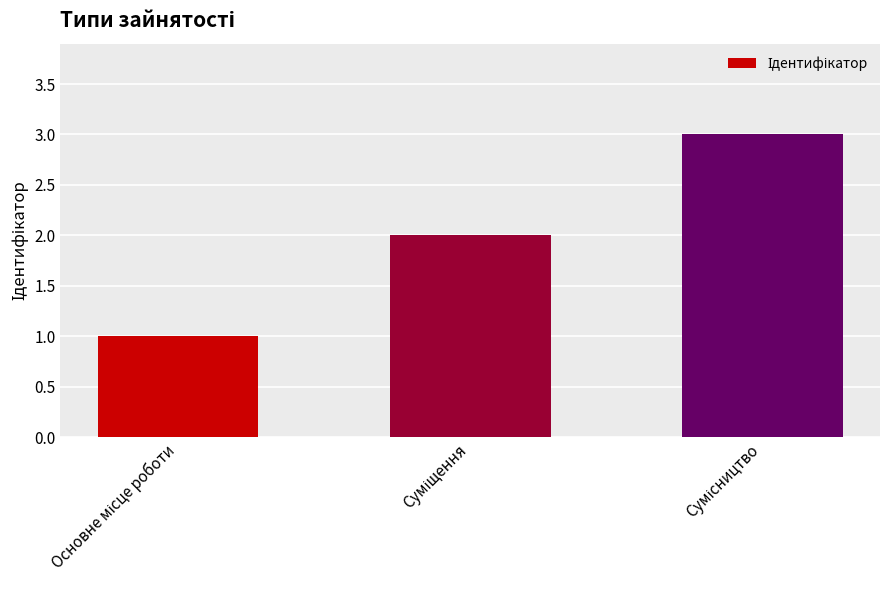

How many data points does each series have?

3